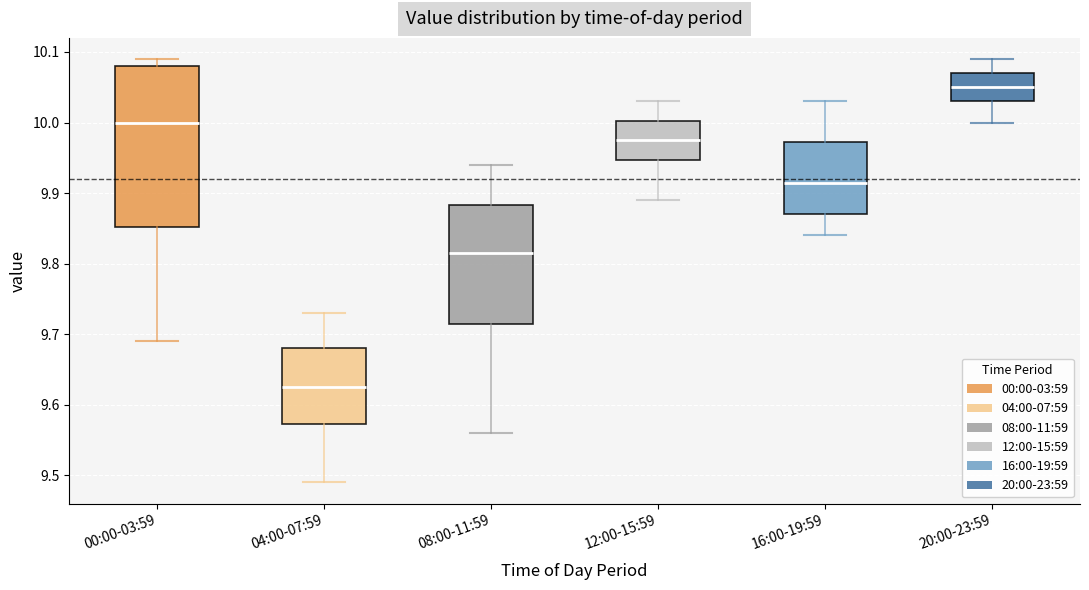

Reading left to right, transcribe this box plot: for each box, give where its median line is, the range the box spans, and where its two whiskers end, as read against the y-axis. The values are not printed on the chart, so give them approximately, as read against the axis.

00:00-03:59: median 10.00, box 9.85 to 10.08, whiskers 9.69 to 10.09
04:00-07:59: median 9.63, box 9.57 to 9.68, whiskers 9.49 to 9.73
08:00-11:59: median 9.82, box 9.72 to 9.88, whiskers 9.56 to 9.94
12:00-15:59: median 9.98, box 9.95 to 10.00, whiskers 9.89 to 10.03
16:00-19:59: median 9.92, box 9.87 to 9.97, whiskers 9.84 to 10.03
20:00-23:59: median 10.05, box 10.03 to 10.07, whiskers 10.00 to 10.09